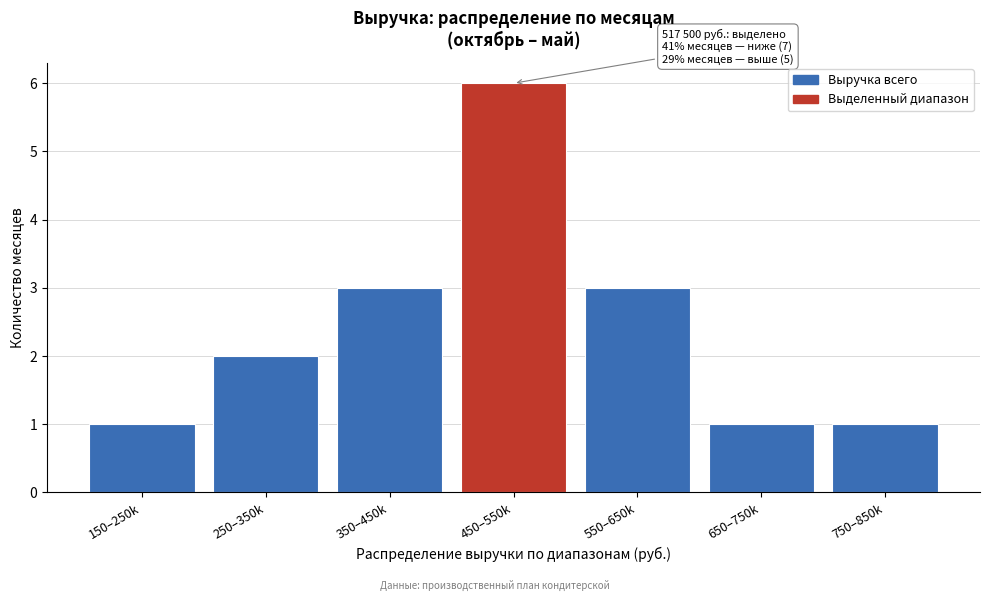

Reading left to right, transcribe all the data shown in this chart.

1	2	3	6	3	1	1